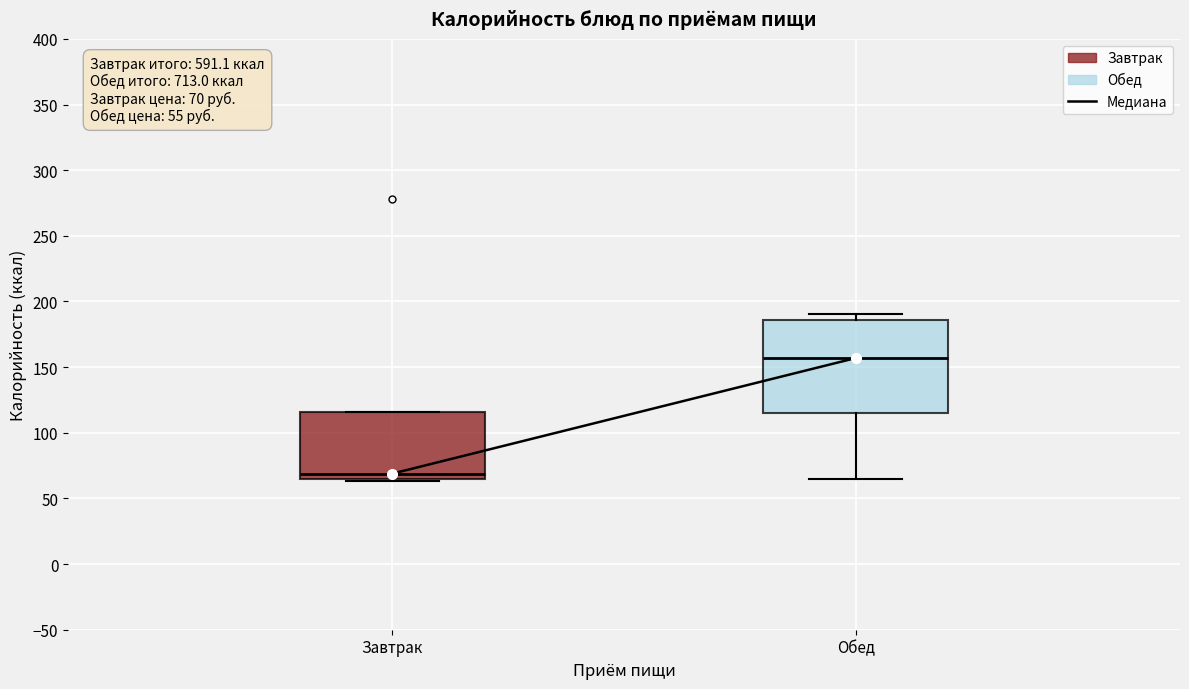

Which box has the lowest median line?

Завтрак